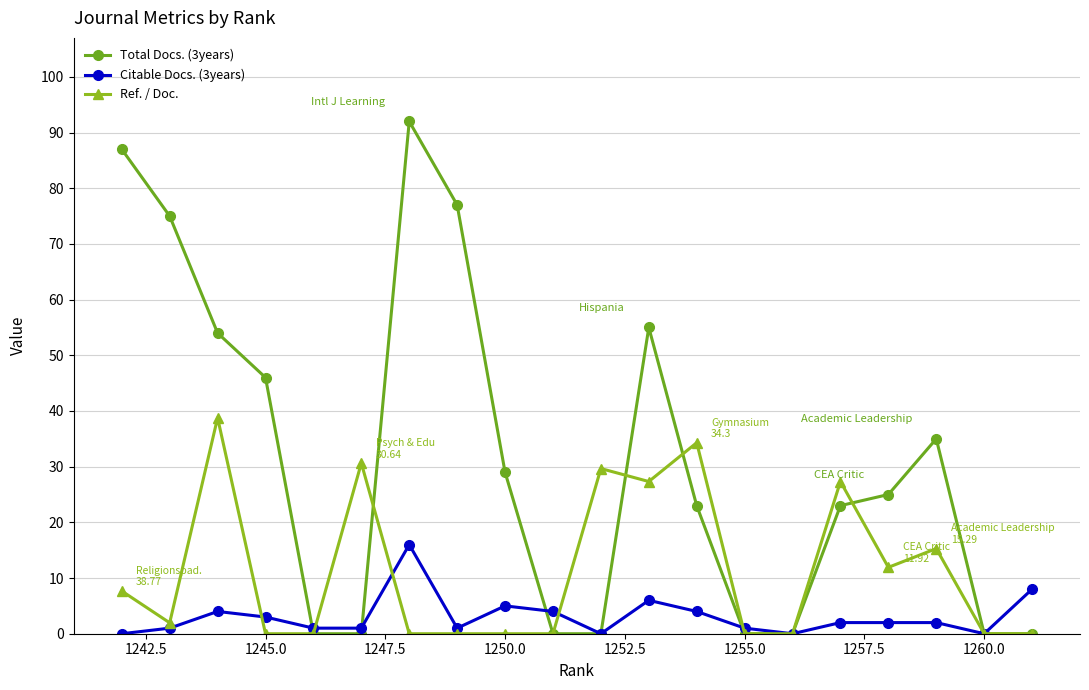

What value does the Ref. / Doc. series have at 1250.0?

0.0